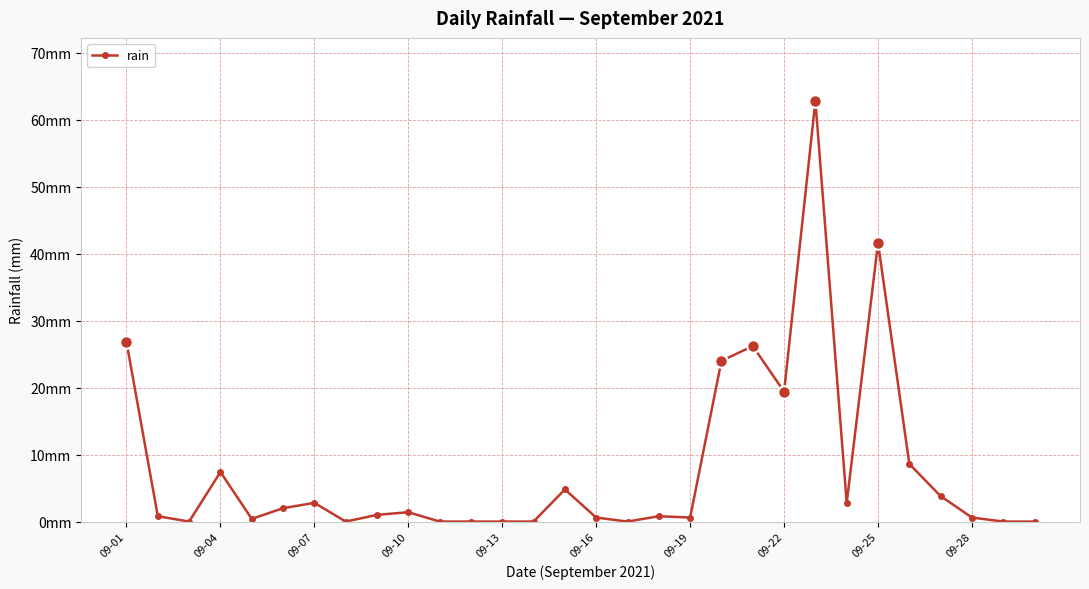

True or false: there are more than 2 points higher than both neighbors.

True